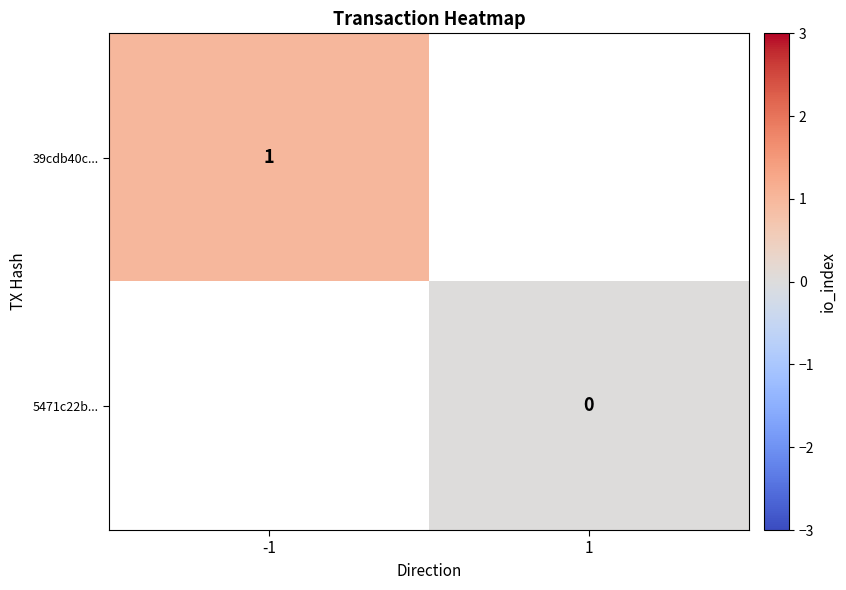

What is the greatest value displayed?

1.0